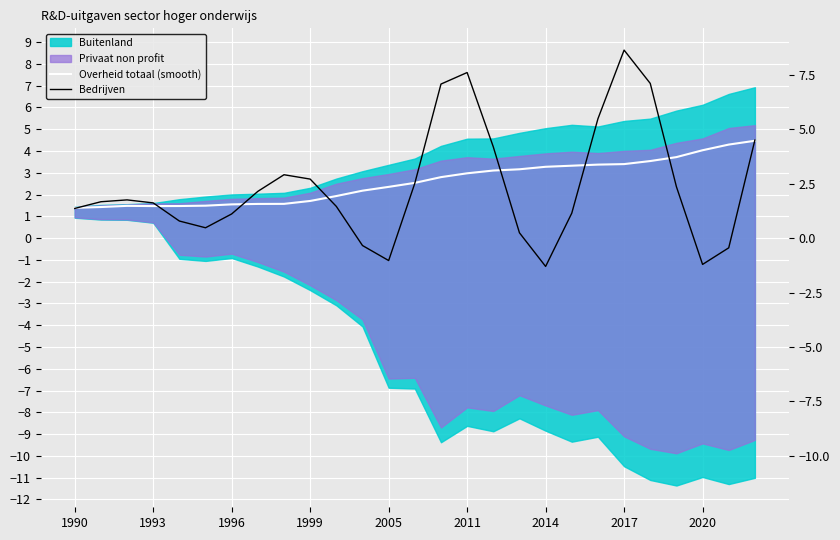

The Overheid totaal (smooth) series shows 4.5 at 13. True or false?

False